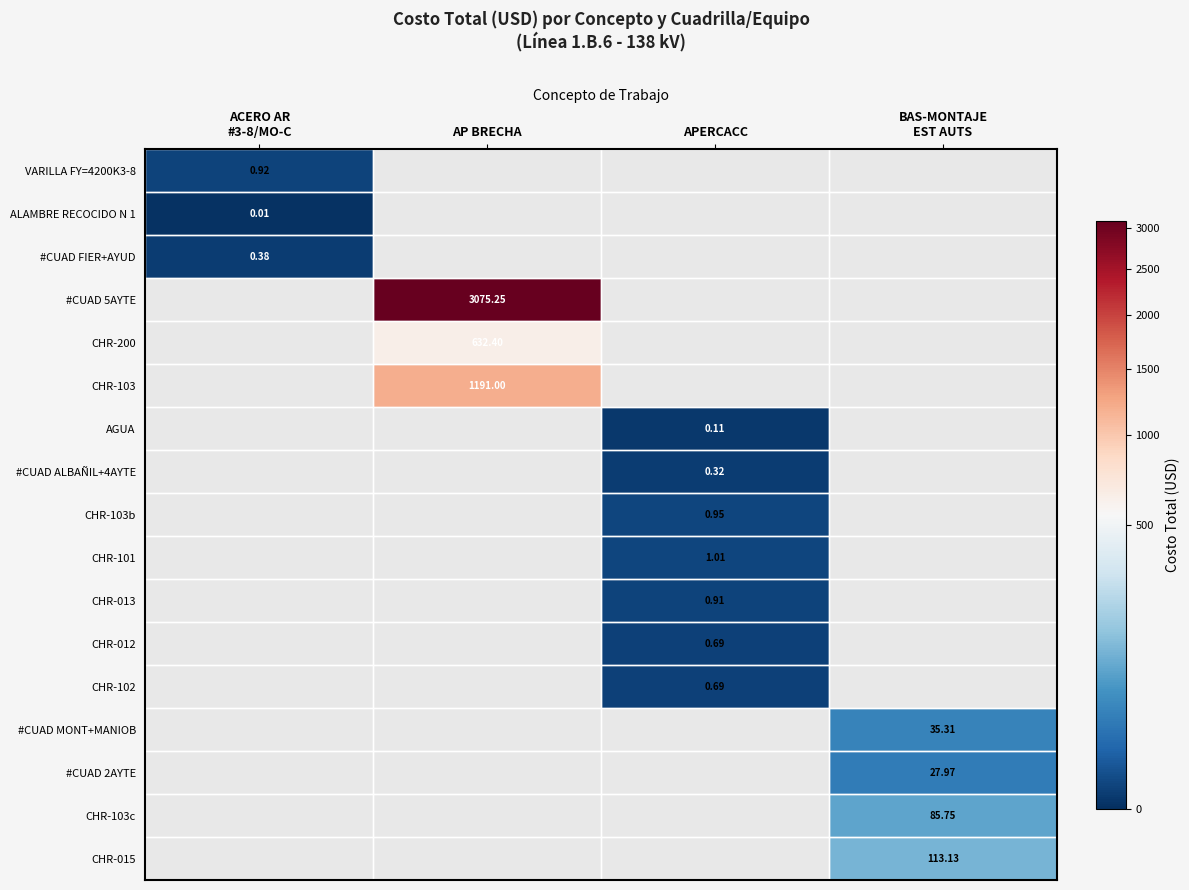

Is the value of CHR-101 at APERCACC greater than the value of CHR-102 at APERCACC?

Yes